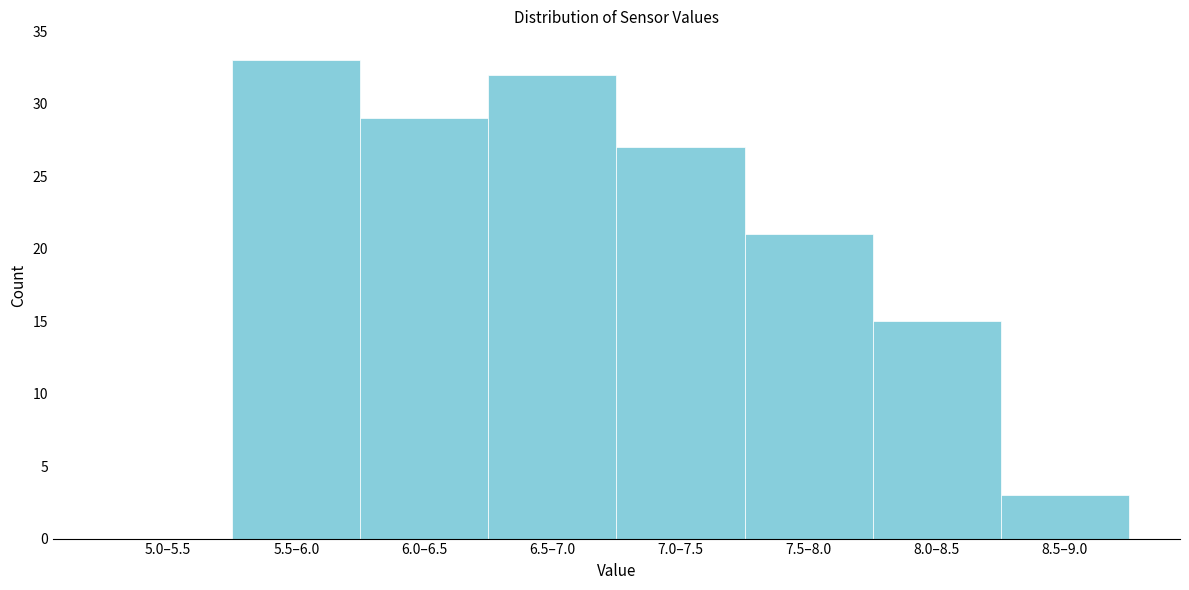

Reading left to right, list all the values displayed in this chart.

5.0–5.5=0	5.5–6.0=33	6.0–6.5=29	6.5–7.0=32	7.0–7.5=27	7.5–8.0=21	8.0–8.5=15	8.5–9.0=3